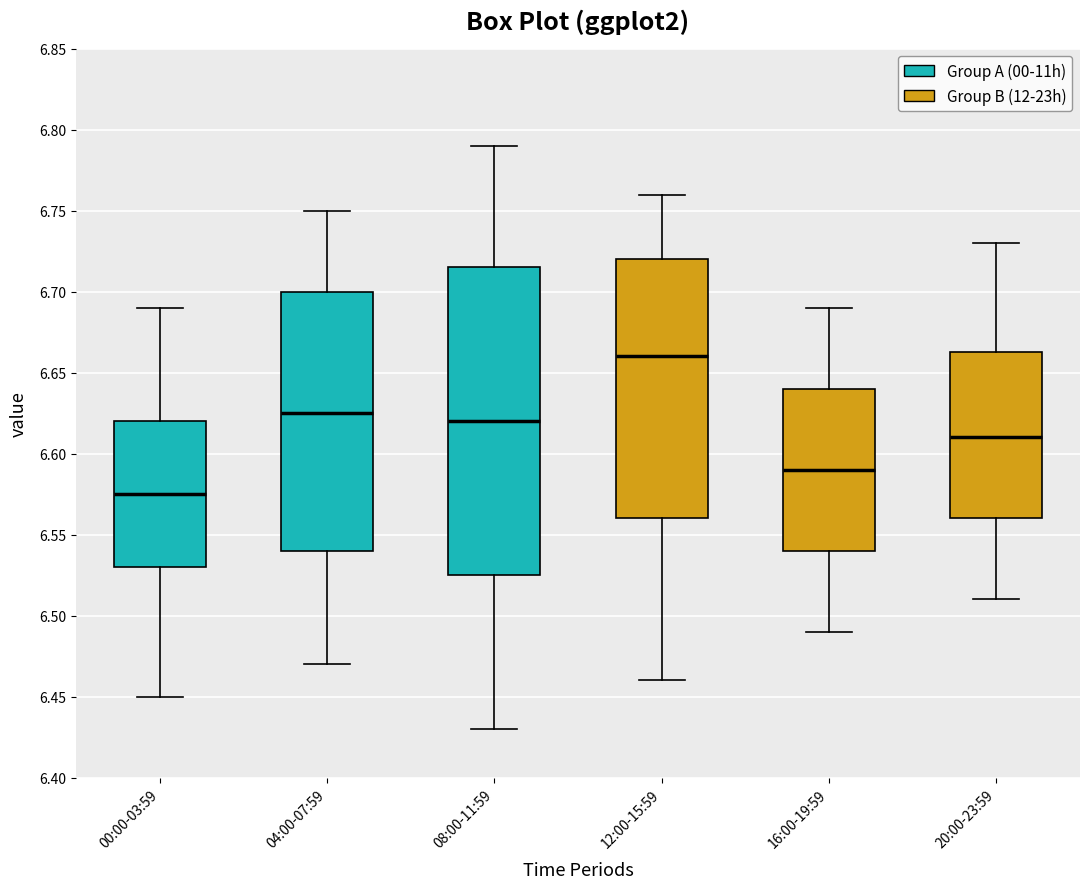

Reading left to right, read every box against the y-axis: the position of its median line, the range the box covers, and the ends of its whiskers. The values are not printed on the chart, so give them approximately, as read against the axis.

00:00-03:59: median 6.575, box 6.530 to 6.620, whiskers 6.450 to 6.690
04:00-07:59: median 6.625, box 6.540 to 6.700, whiskers 6.470 to 6.750
08:00-11:59: median 6.620, box 6.525 to 6.715, whiskers 6.430 to 6.790
12:00-15:59: median 6.660, box 6.560 to 6.720, whiskers 6.460 to 6.760
16:00-19:59: median 6.590, box 6.540 to 6.640, whiskers 6.490 to 6.690
20:00-23:59: median 6.610, box 6.560 to 6.665, whiskers 6.510 to 6.730